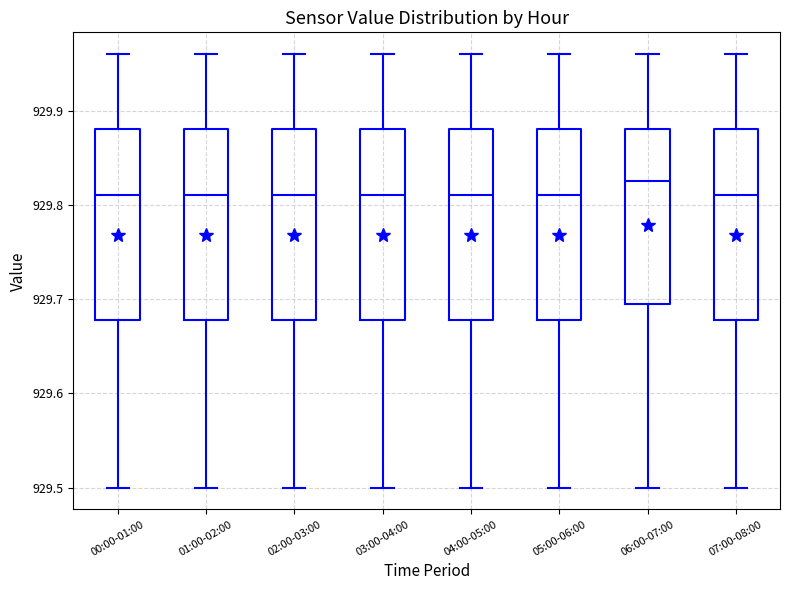

Reading left to right, read every box against the y-axis: the position of its median line, the range the box covers, and the ends of its whiskers. The values are not printed on the chart, so give them approximately, as read against the axis.

00:00-01:00: median 929.81, box 929.68 to 929.88, whiskers 929.50 to 929.96
01:00-02:00: median 929.81, box 929.68 to 929.88, whiskers 929.50 to 929.96
02:00-03:00: median 929.81, box 929.68 to 929.88, whiskers 929.50 to 929.96
03:00-04:00: median 929.81, box 929.68 to 929.88, whiskers 929.50 to 929.96
04:00-05:00: median 929.81, box 929.68 to 929.88, whiskers 929.50 to 929.96
05:00-06:00: median 929.81, box 929.68 to 929.88, whiskers 929.50 to 929.96
06:00-07:00: median 929.83, box 929.70 to 929.88, whiskers 929.50 to 929.96
07:00-08:00: median 929.81, box 929.68 to 929.88, whiskers 929.50 to 929.96